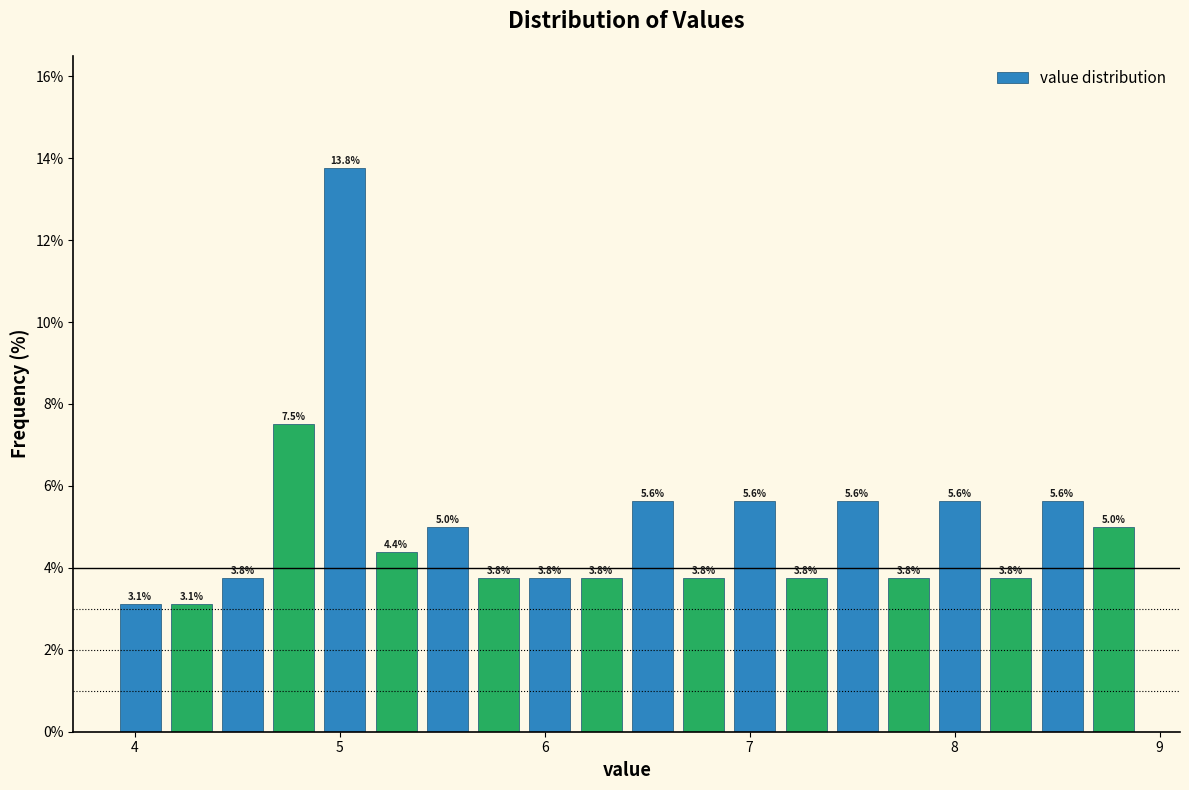

Around what value on the x-axis is the tallest bar? Give the approximate position of its centre, as read against the axis.

5.0